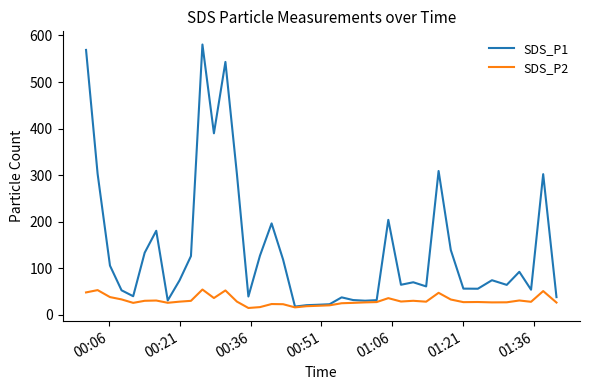

What is the highest value of the SDS_P2 series?

54.6